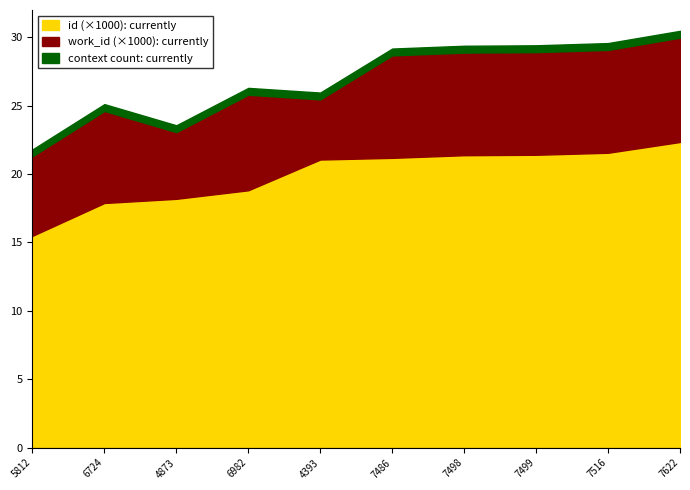

At which label does id (×1000): currently reach its peak?

7622